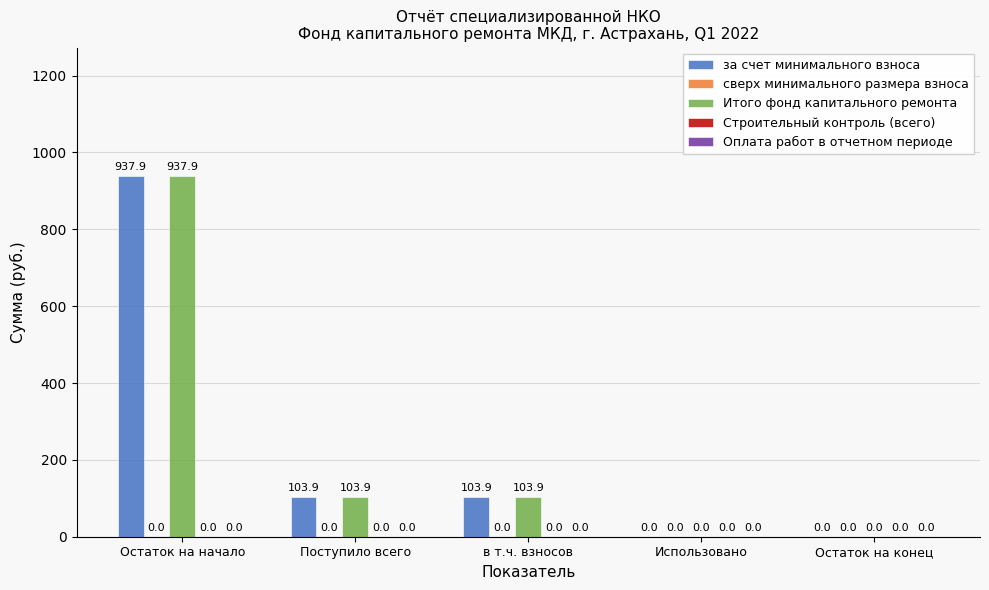

At which label does за счет минимального взноса first exceed 103?

Остаток на начало